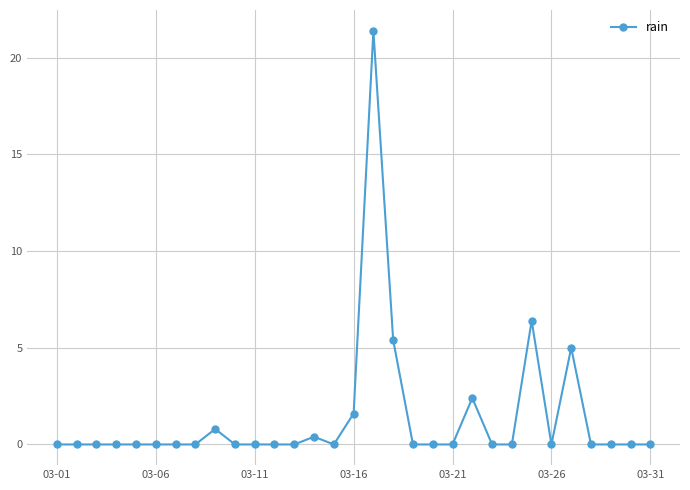

What is the difference between the maximum and minimum values?

21.4